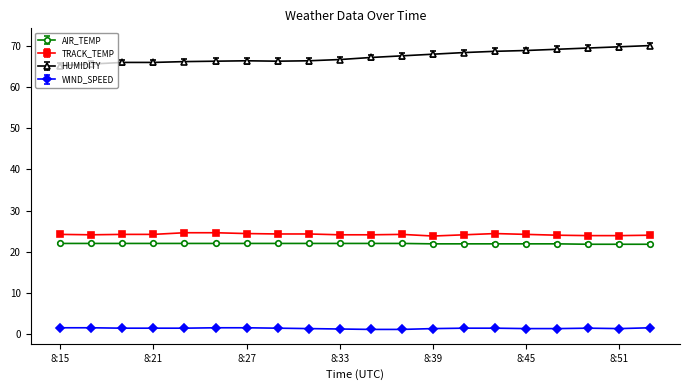

True or false: WIND_SPEED and TRACK_TEMP intersect in this chart.

False